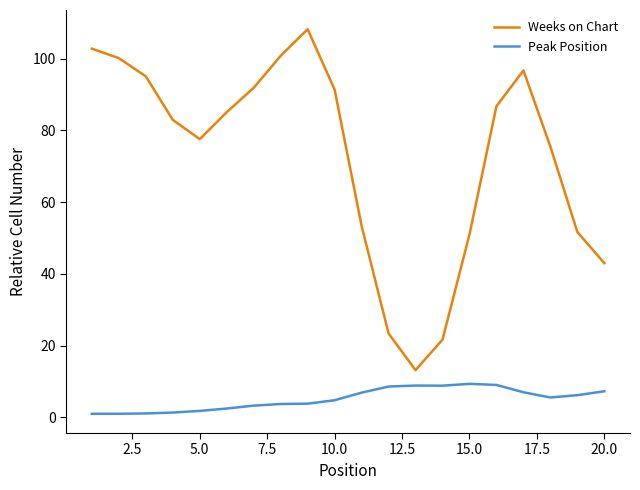

How many lines are shown in the chart?

2